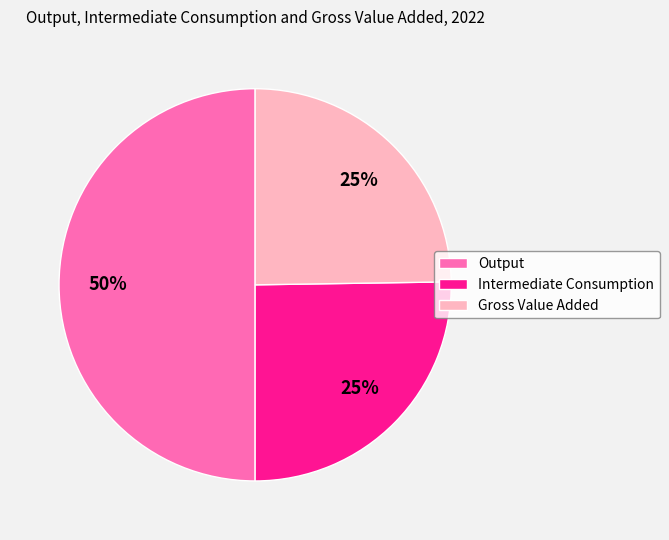

Is the sum of Intermediate Consumption and Output greater than half?

Yes